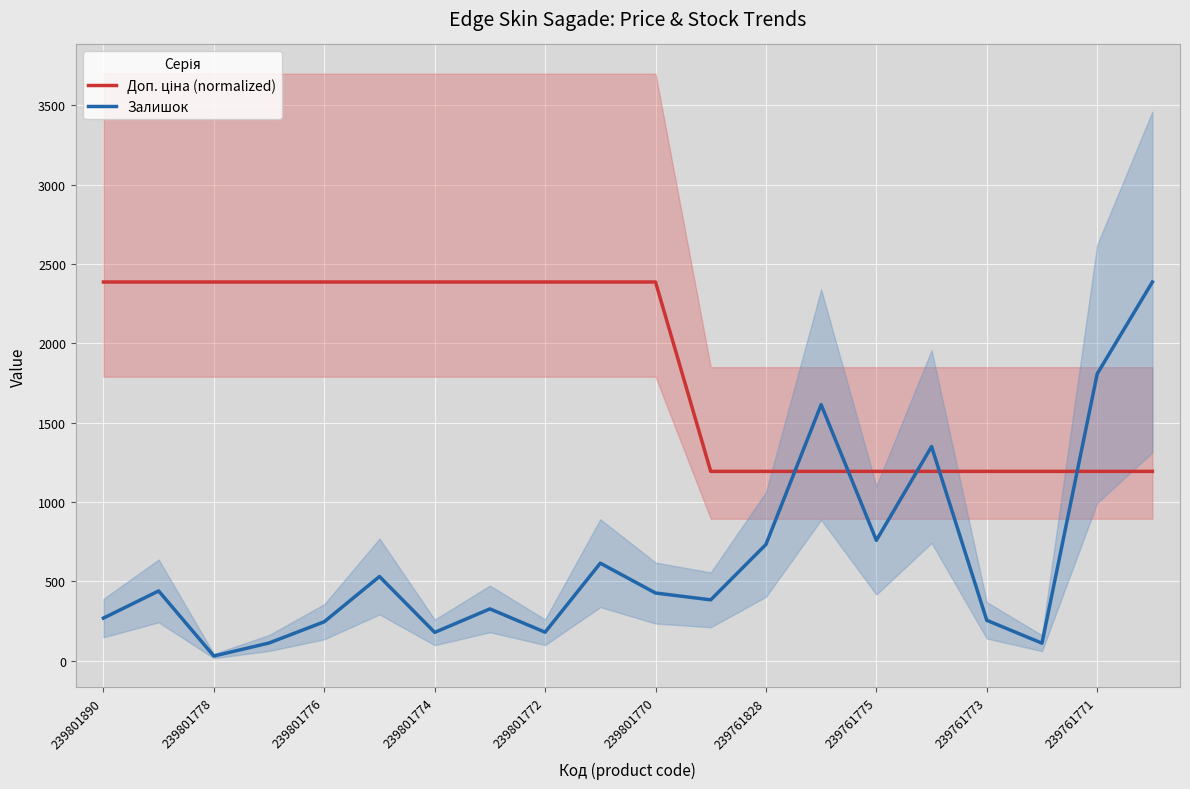

At which label is Доп. ціна (normalized) closest to 1790?

11